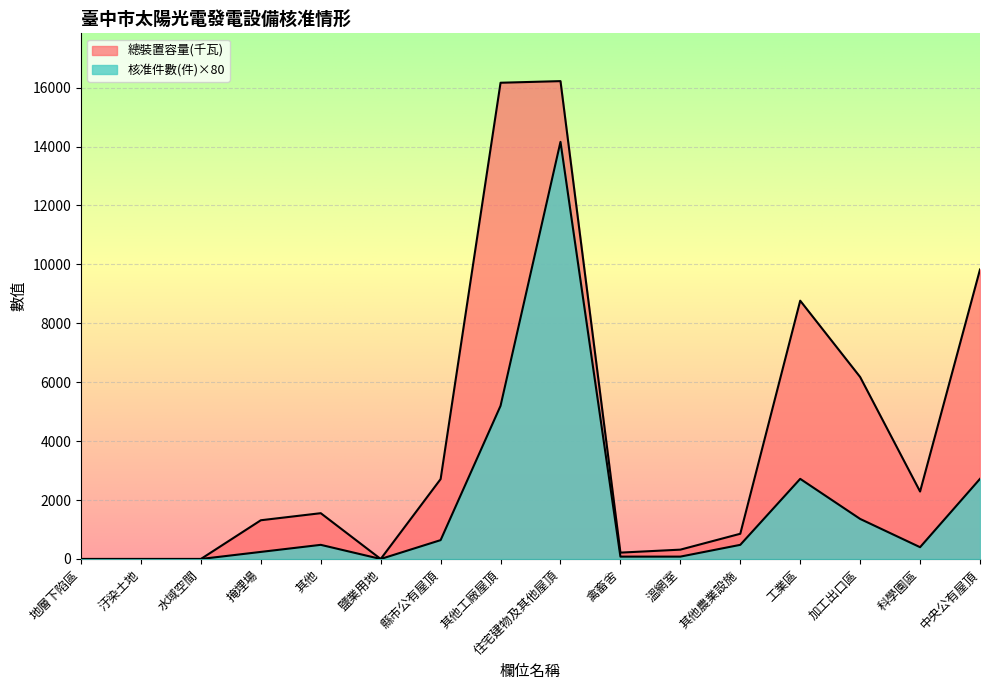

What is the sum of all 核准件數(件) values?

28560.0